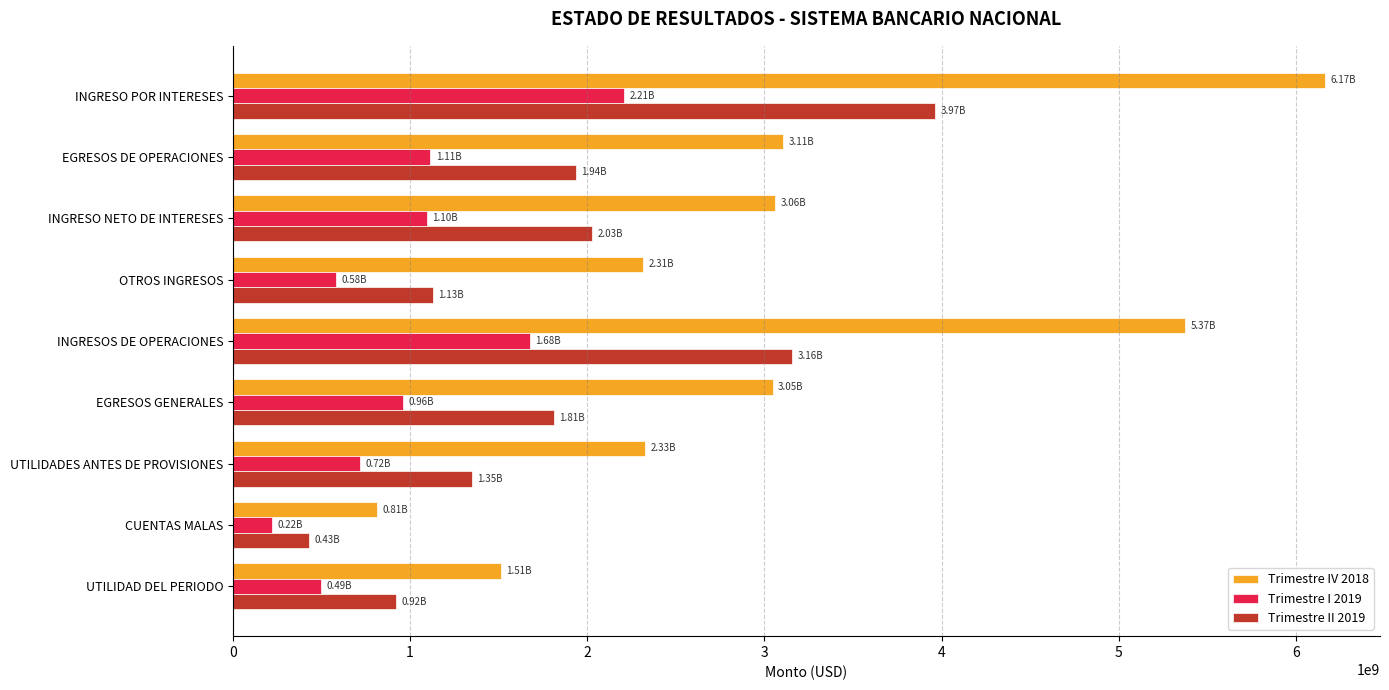

At which label does Trimestre II 2019 reach its peak?

INGRESO POR INTERESES